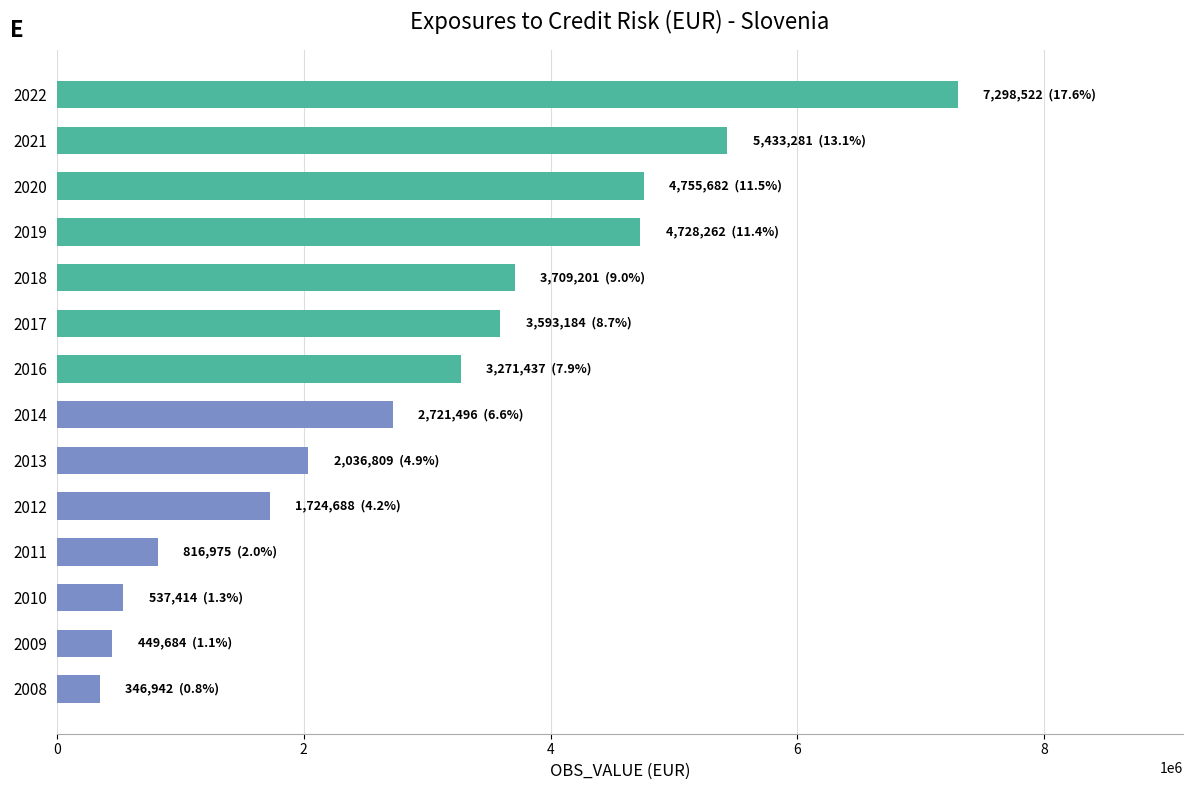

Which category has the highest value across all series?

2022